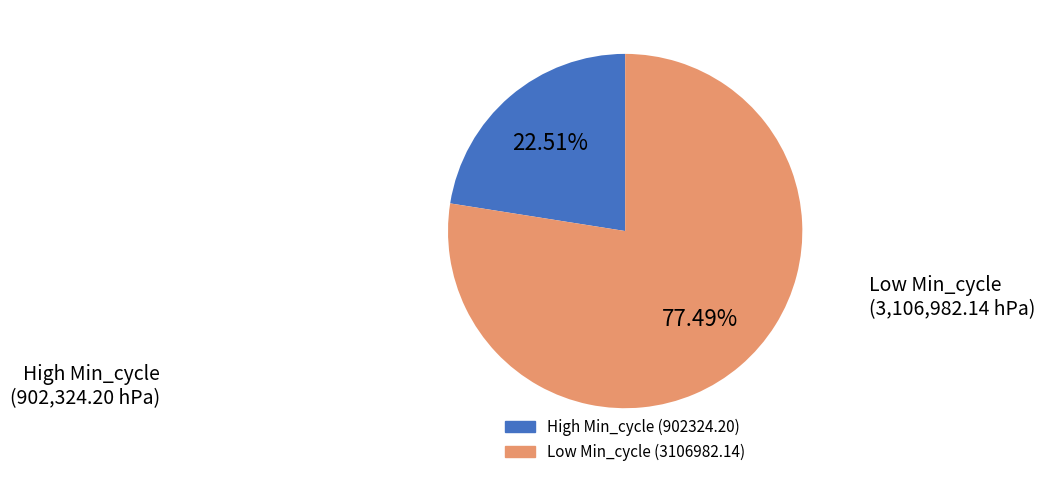

How many slices are in this pie chart?

2